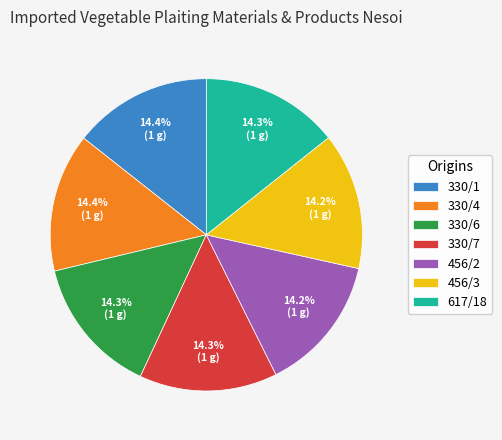

How much of the chart is everything except 330/7?

85.7%